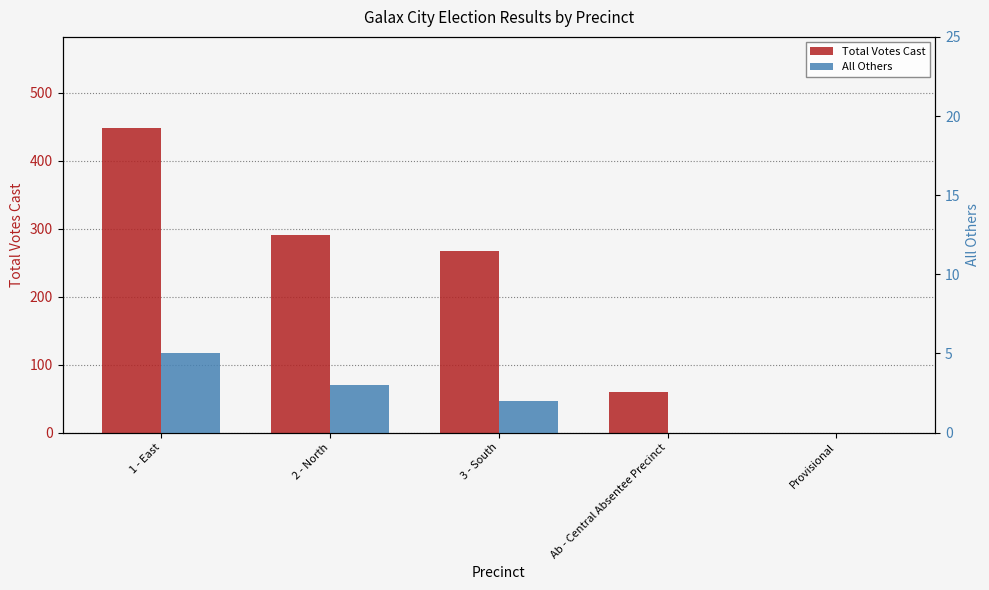

What is the difference between the maximum and minimum values in the Total Votes Cast series?

448